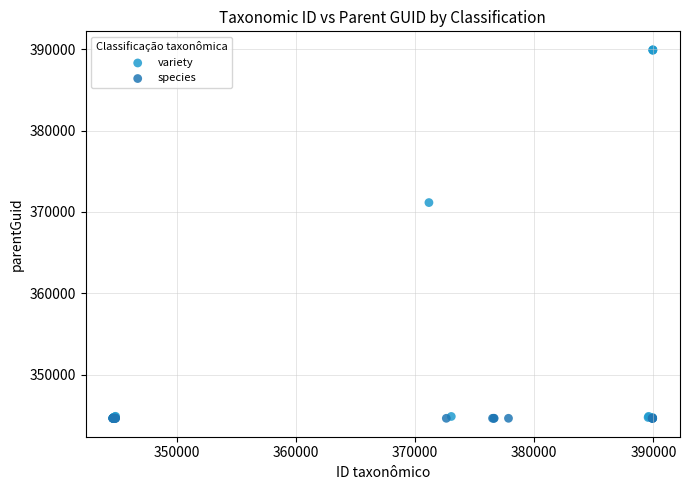

Which series reaches the maximum Y coordinate?

variety